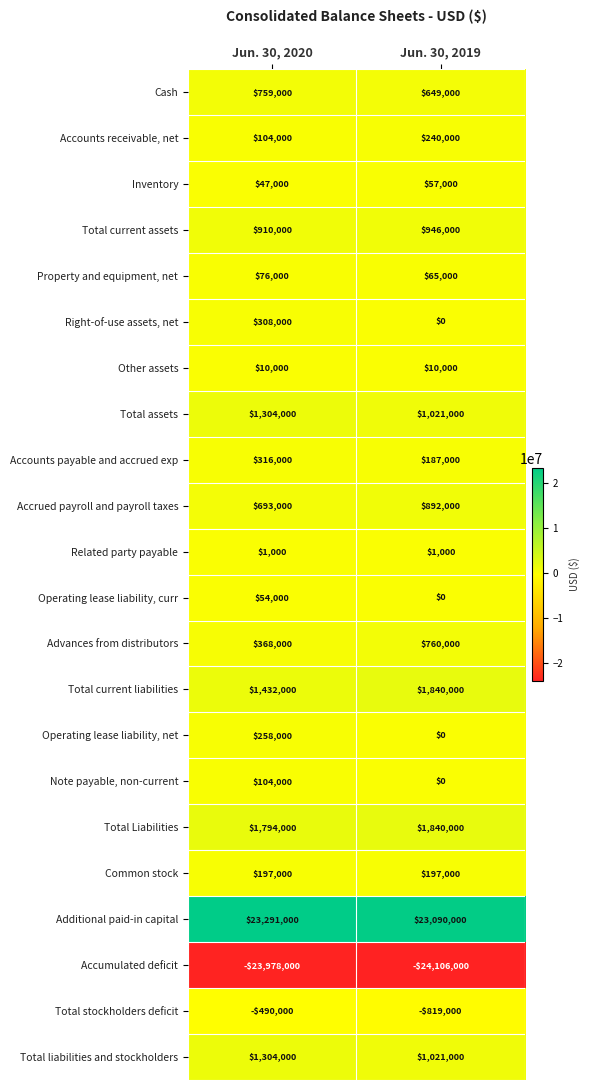

What is the total value across all series at Jun. 30, 2019?

7891000